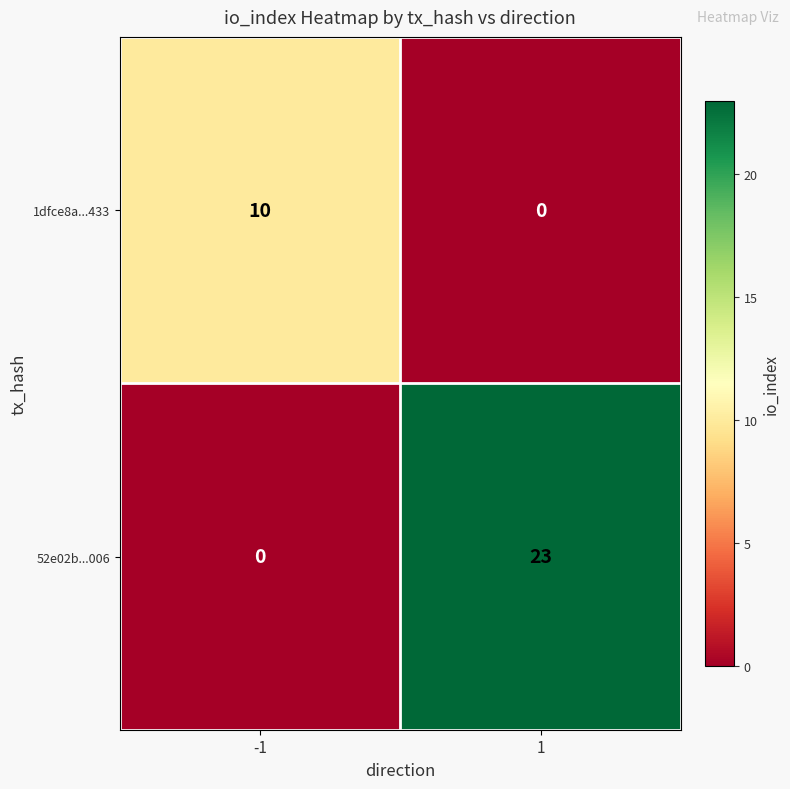

Is it true that 1dfce8a...433 equals 0 at 1?

True